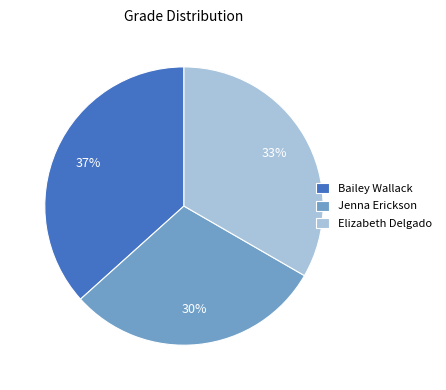

Do Jenna Erickson and Elizabeth Delgado together represent more than half of the pie?

Yes